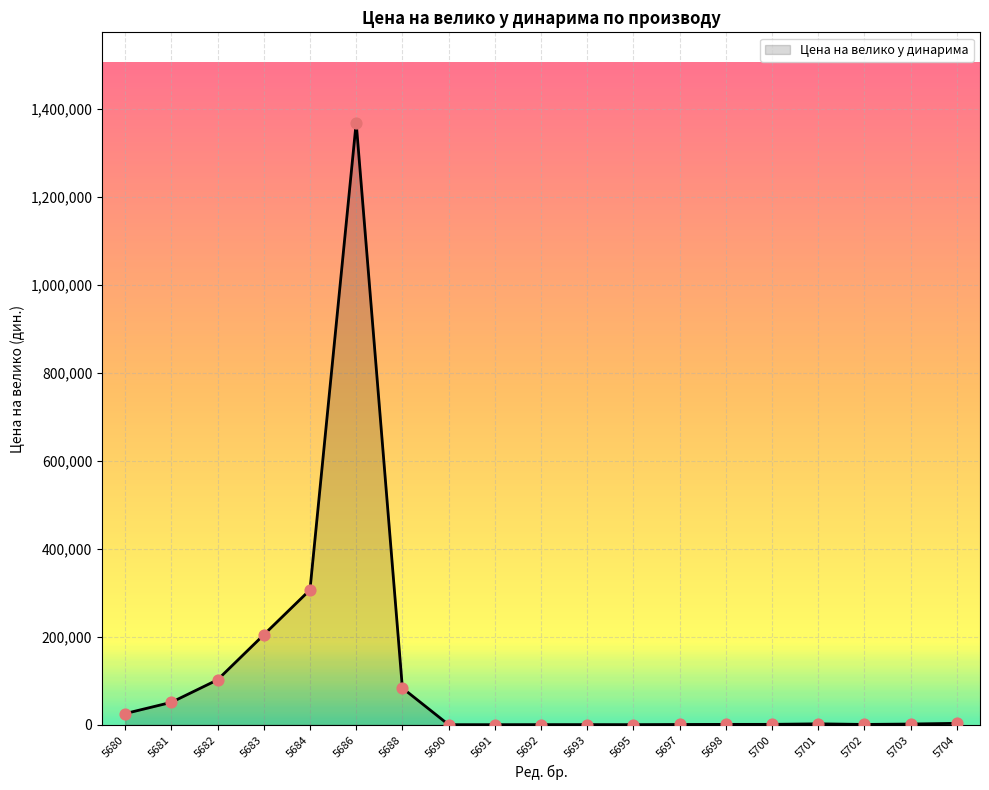

What is the change in value from 5681 to 5701?

-48911.6